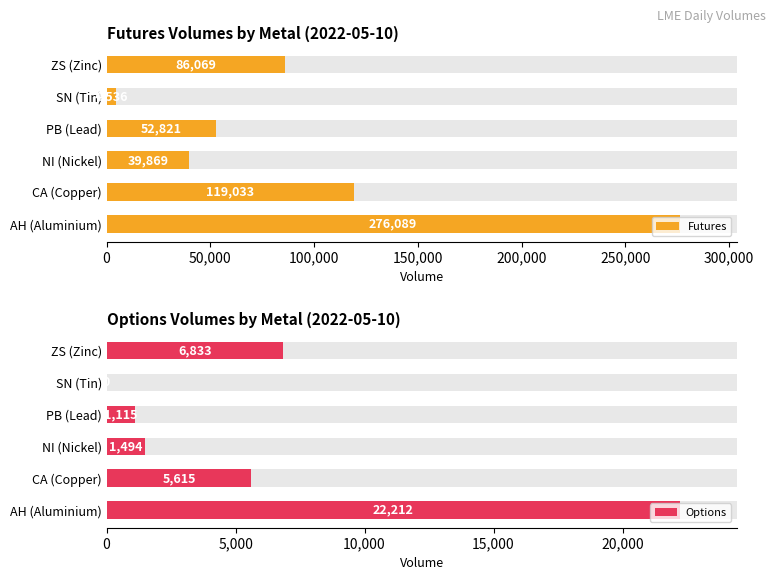

At how many categories does at least one series exceed 42965?

4